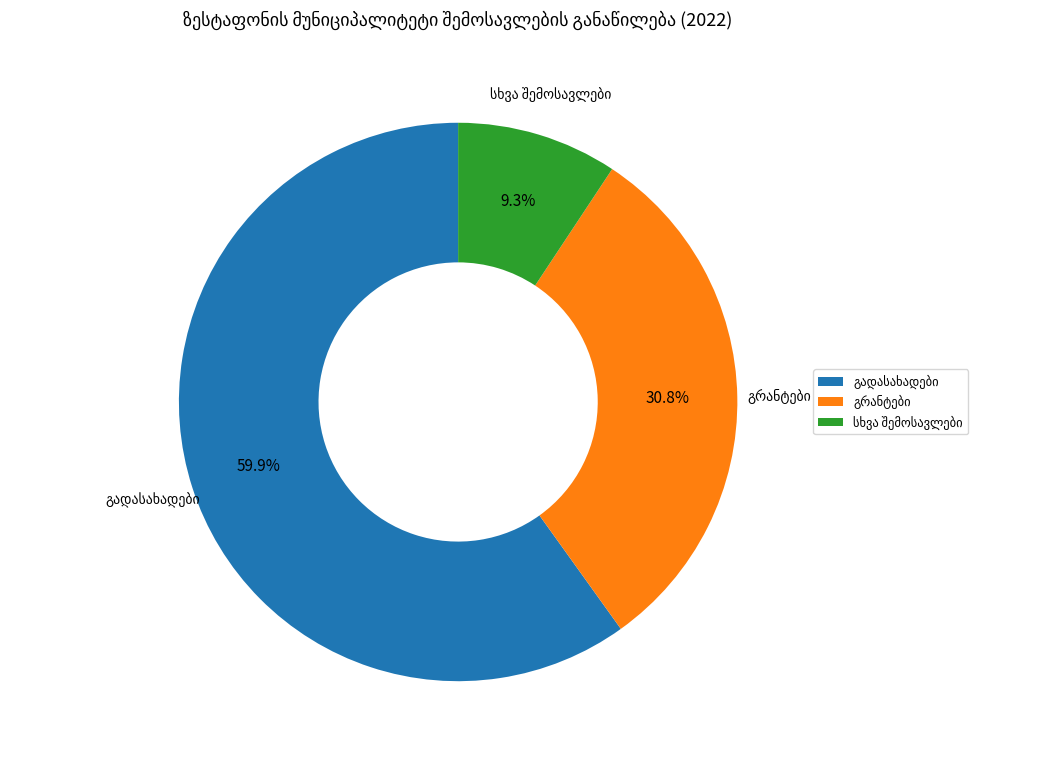

Is there a majority slice in this chart?

Yes